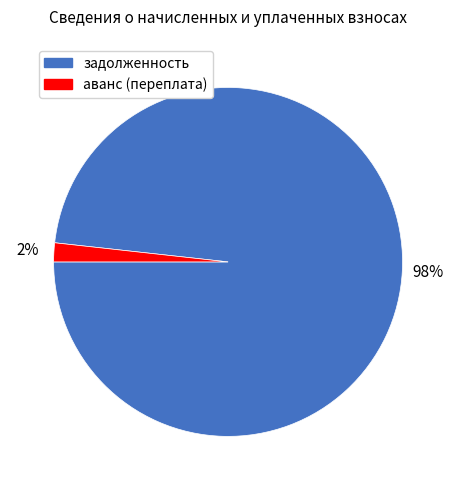

To the nearest percent, what is the average slice percentage?

50%